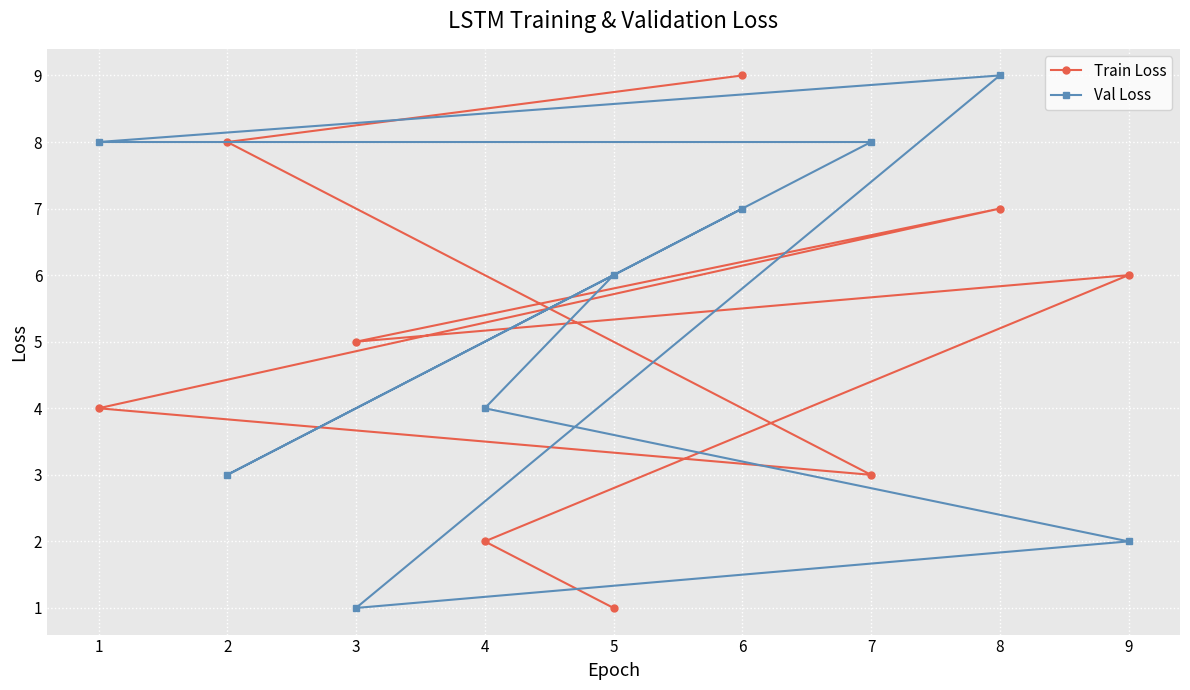

True or false: Train Loss and Val Loss intersect in this chart.

True